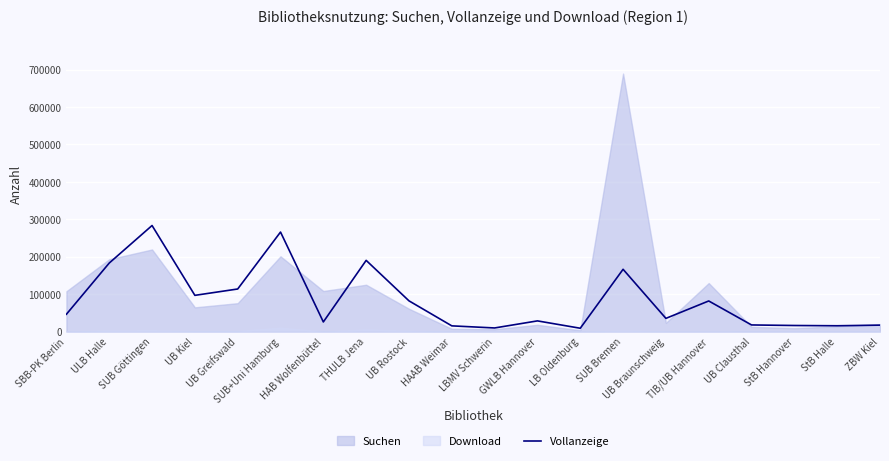

At which category does the data reach its first local valley?

UB Kiel